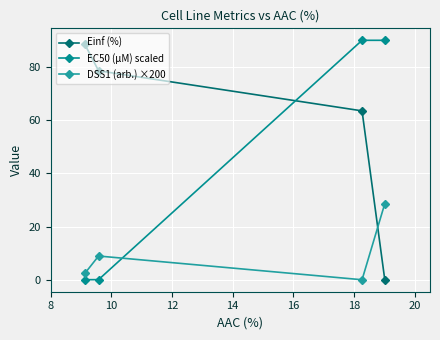

Which series has the largest total across all categories?

Einf (%)